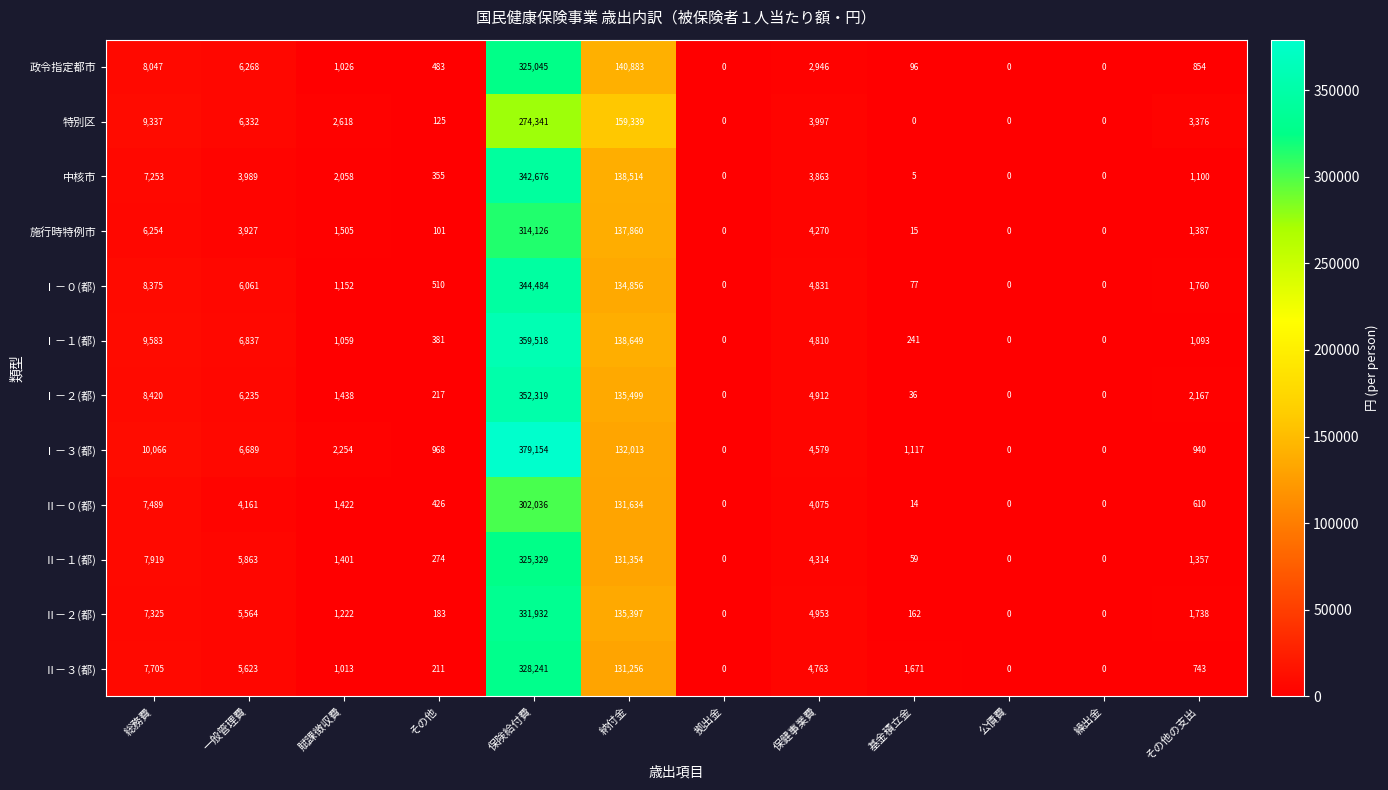

What is the sum of all 中核市 values?

499813